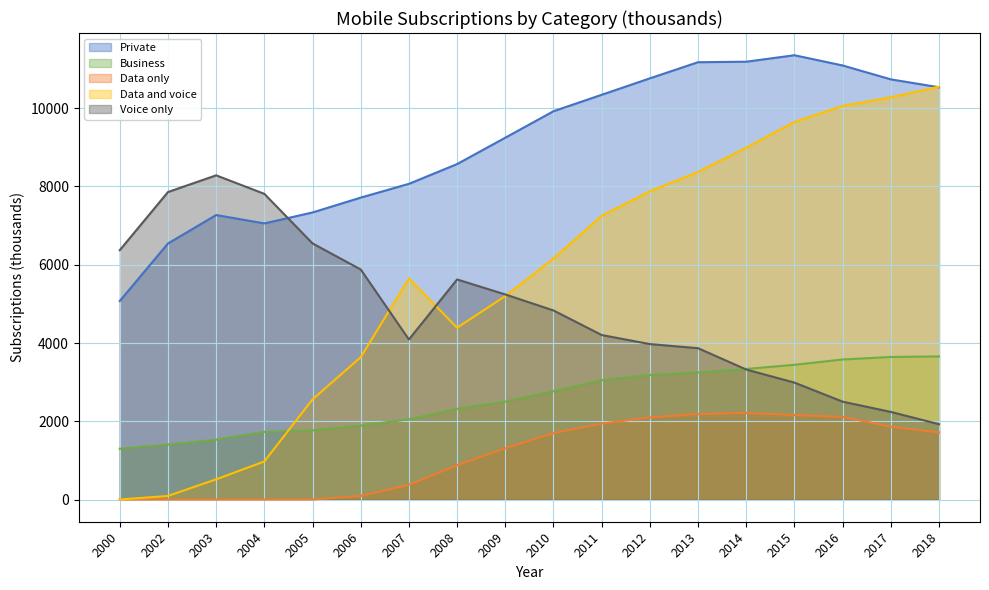

What is the difference between the highest and lowest values at 2012?

8666.6